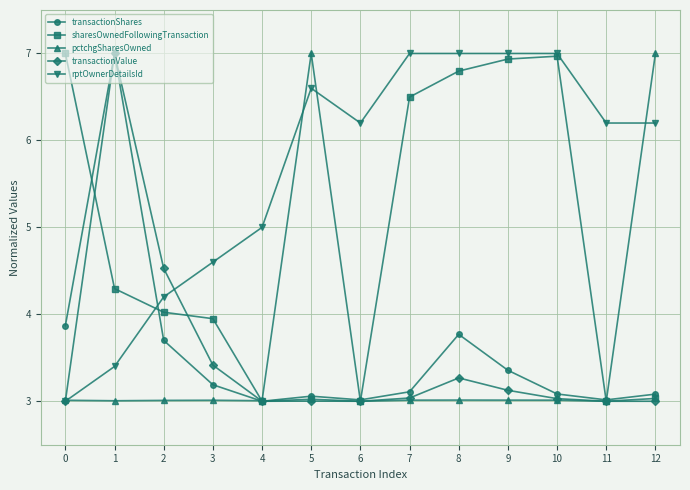

Is it true that pctchgSharesOwned equals 3.0 at 10?

True